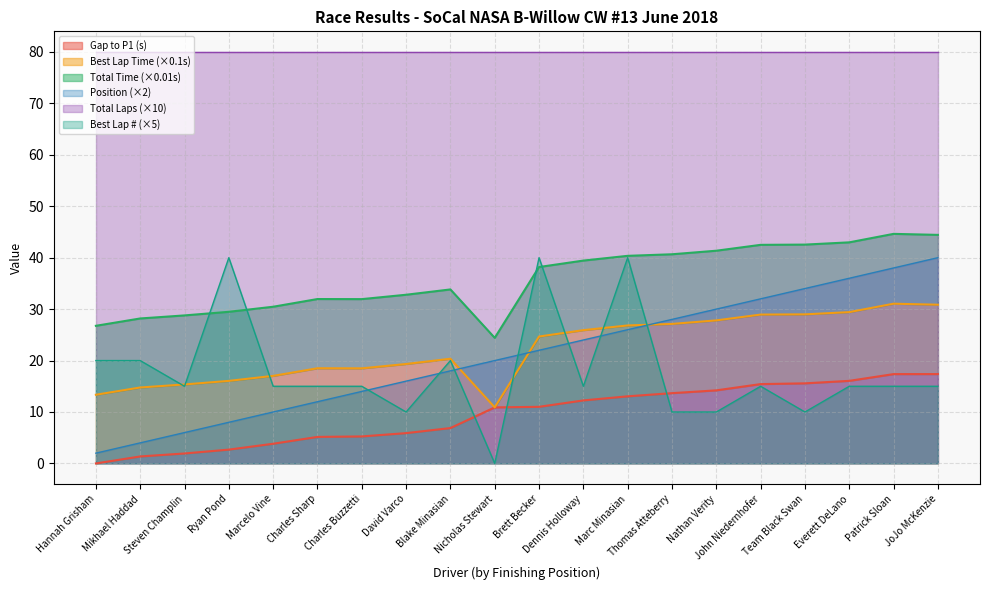

True or false: Position (×2) and Best Lap # (×5) intersect in this chart.

True